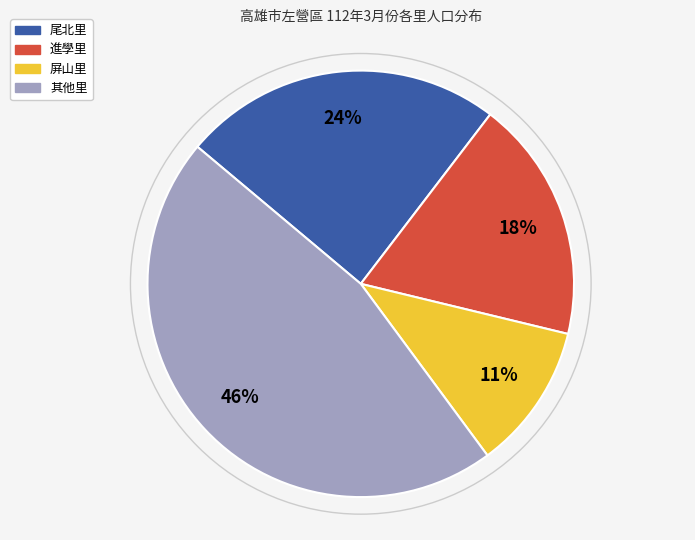

Does any single category account for the majority?

No